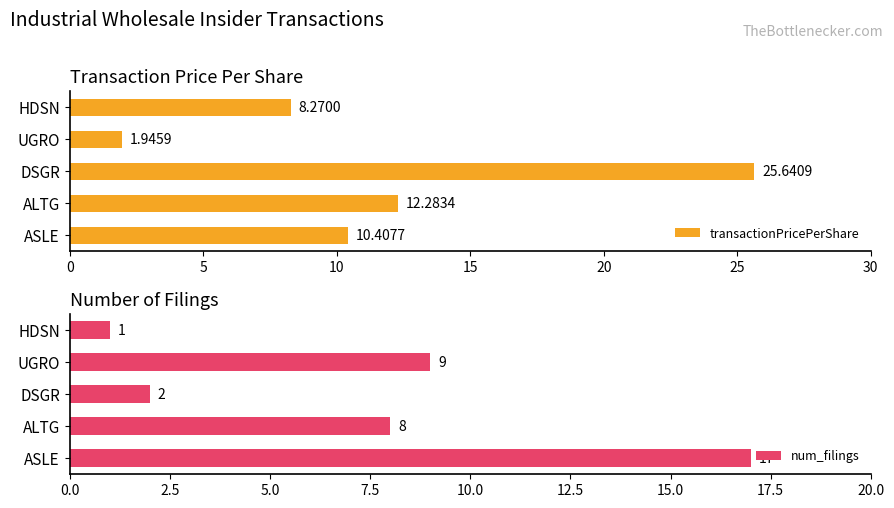

What is the difference between the maximum and minimum values in the num_filings series?

16